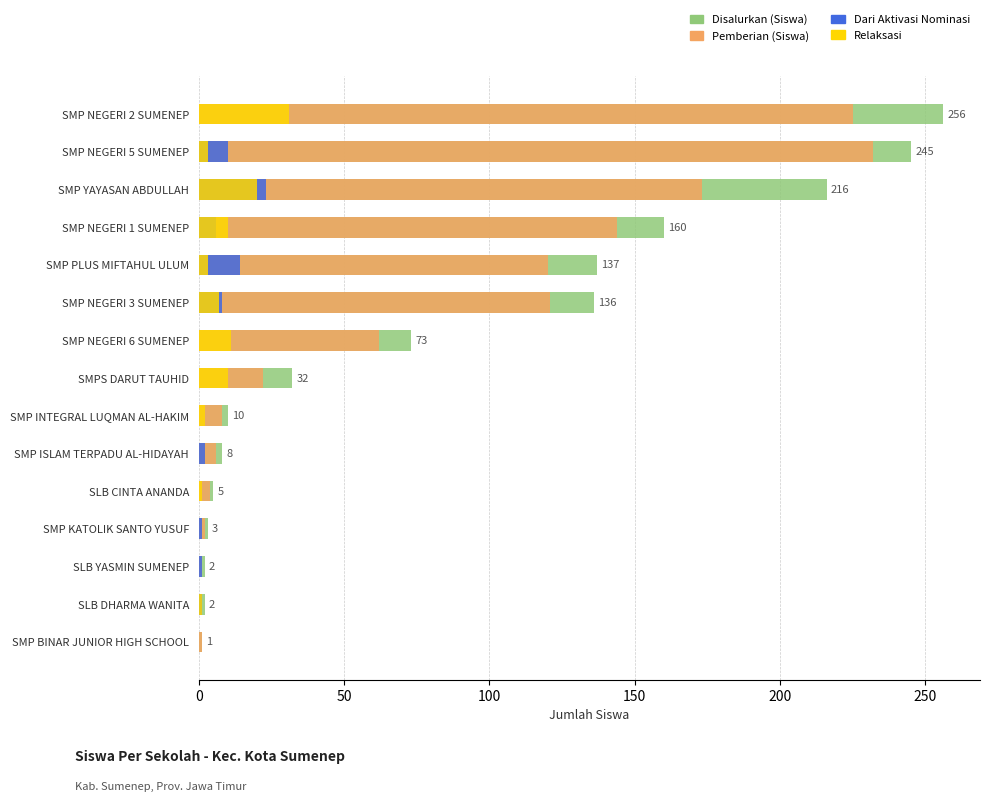

How many data points does each series have?

15